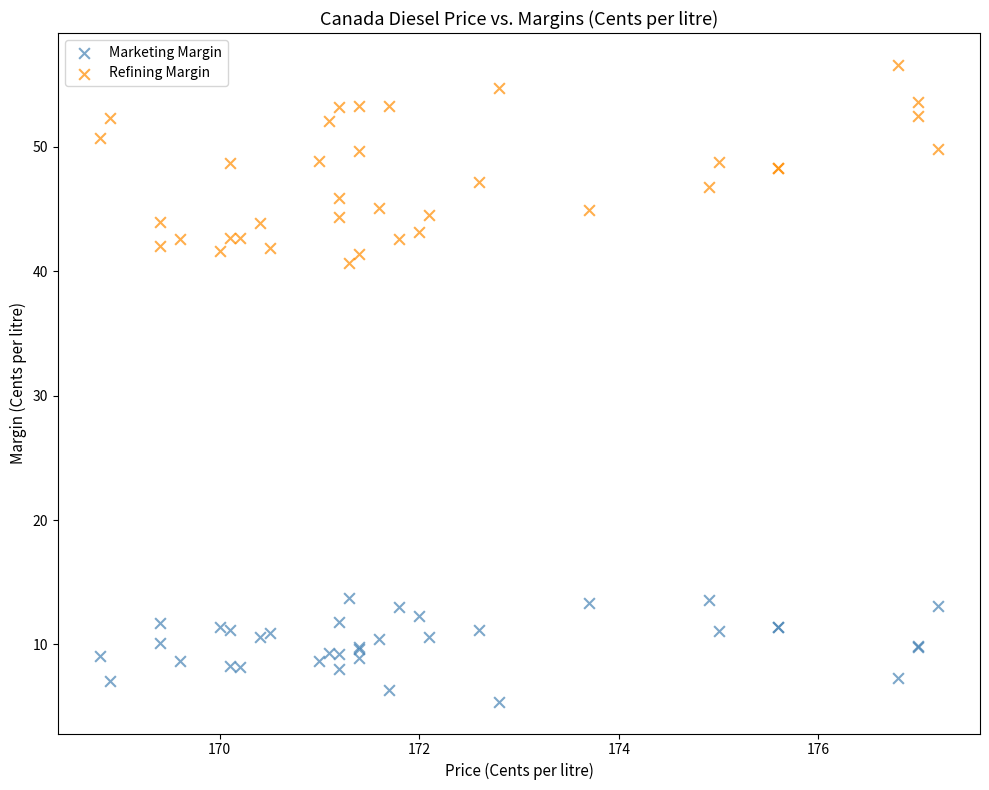

Which series contains the lowest Y value?

Marketing Margin